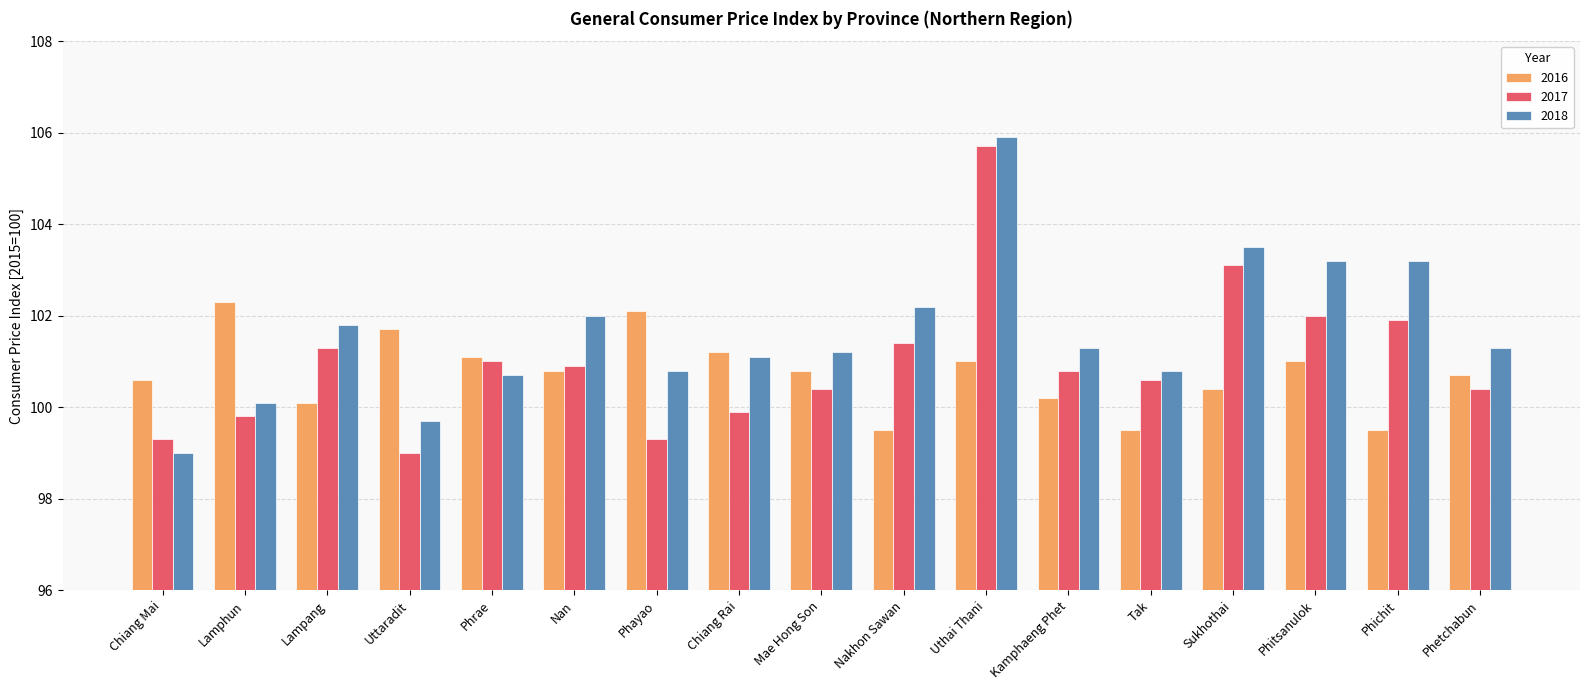

What are all the series names shown in the legend?

2016, 2017, 2018